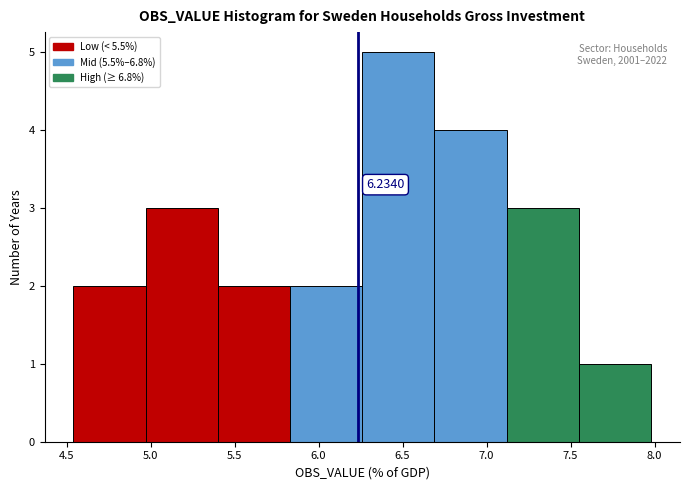

Over which range of the x-axis is the bar tallest?

6.25 to 6.70